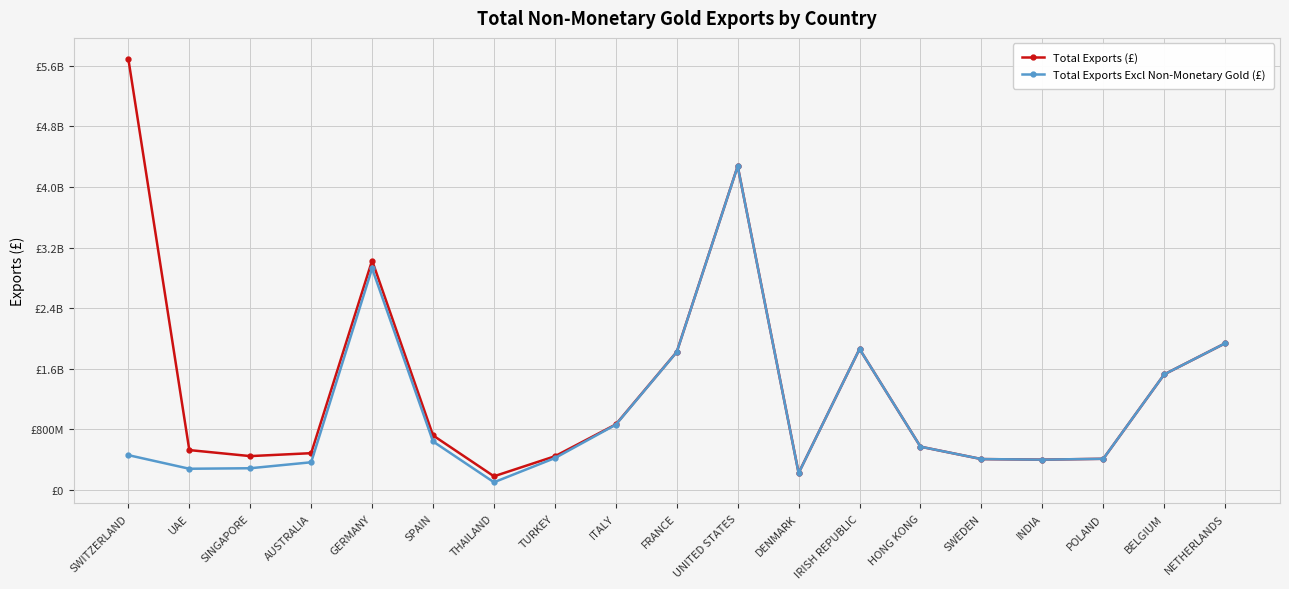

Reading right to left, extract all data points from this chart.

Total Exports (£): 1935745453	1525439935	410897029	399605564	407260981	570640299	1861019519	223182033	4275556095	1822570626	864817831	444445471	179813338	719407367	3028910712	485102937	446367564	525963466	5689114579
Total Exports Excl Non-Monetary Gold (£): 1935734968	1525429141	410885343	399591001	407222692	570500765	1860767939	221863237	4274014517	1820530301	861262813	420224815	100928172	639747509	2924214115	364941609	286098743	279419376	459148578